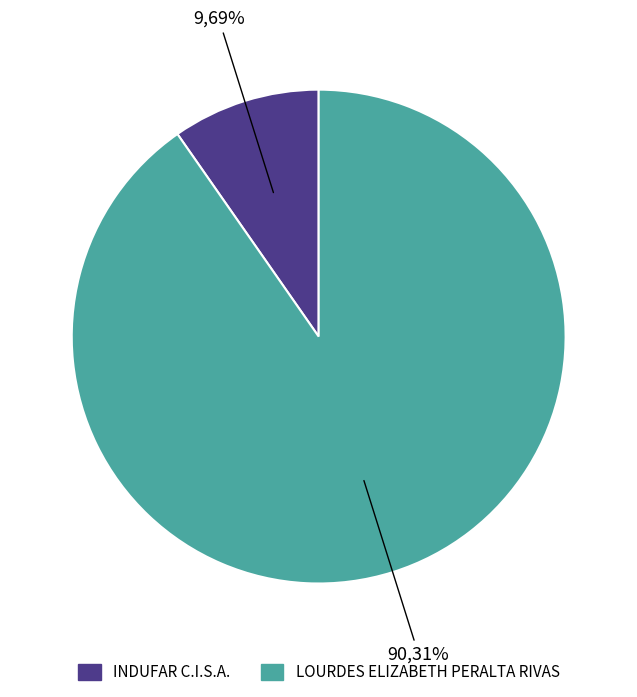

How many segments does this pie chart have?

2